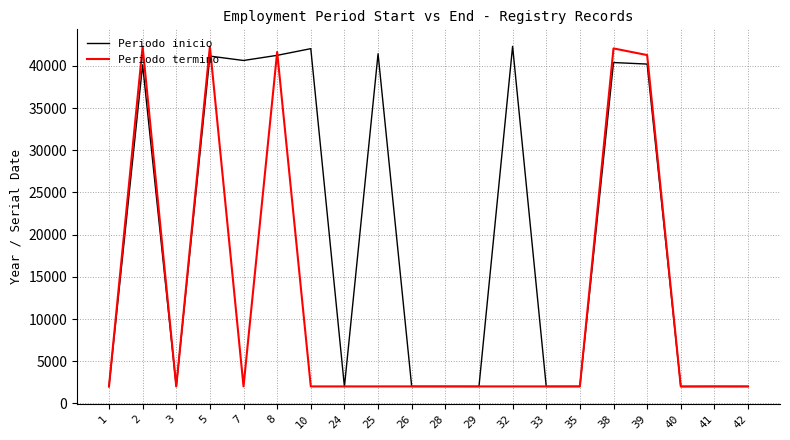

What is the minimum value shown in the chart?

1988